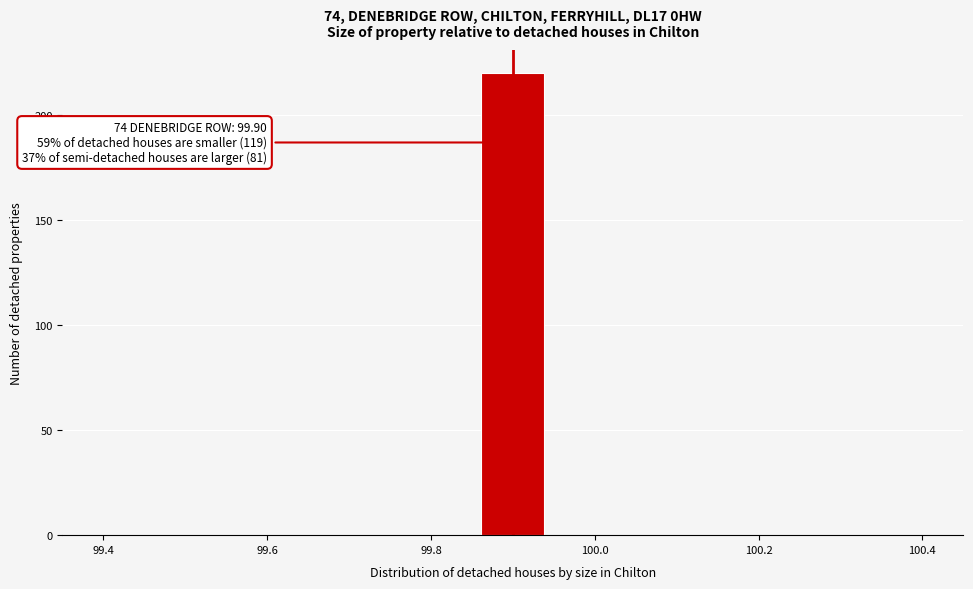

Around what value on the x-axis is the tallest bar? Give the approximate position of its centre, as read against the axis.

99.90